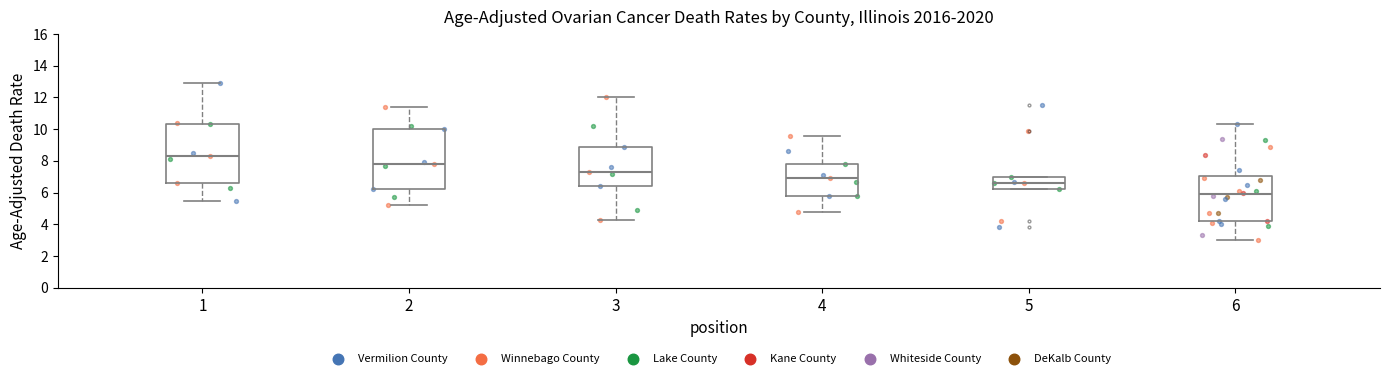

Which box's median line is the highest?

1